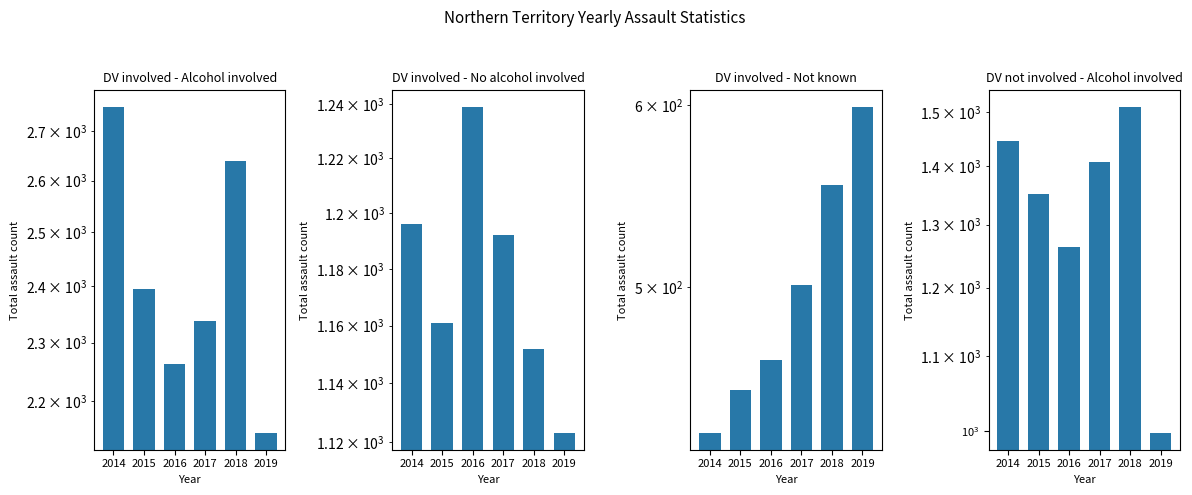

At which label does DV involved - No alcohol involved reach its peak?

2016